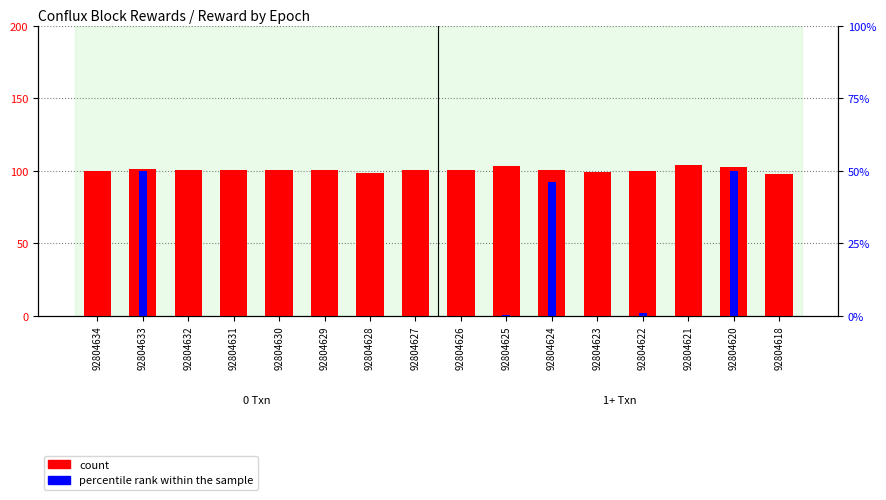

Reading left to right, extract all data points from this chart.

count: 99.9	101.2	100.2	100.5	100.5	100.5	98.3	100.3	100.5	103.4	100.5	99.3	99.5	104.3	102.8	98.0
percentile rank within the sample: 0.0	50.0	0.0	0.0	0.0	0.0	0.0	0.0	0.0	0.2	46.1	0.0	0.8	0.0	50.1	0.0